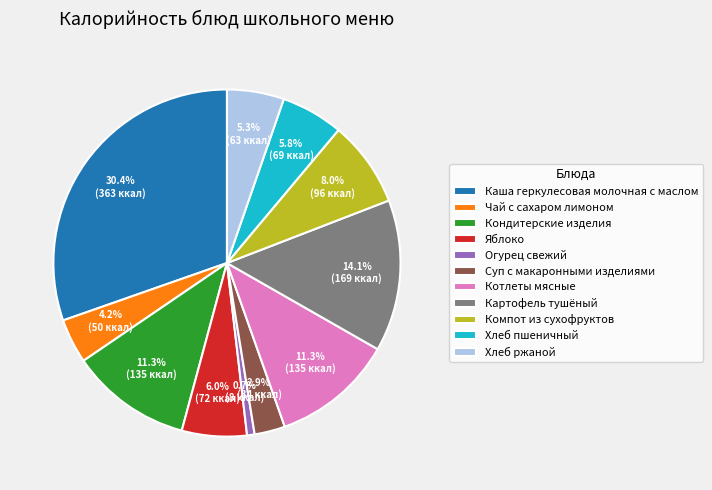

To the nearest percent, what is the average slice percentage?

9%